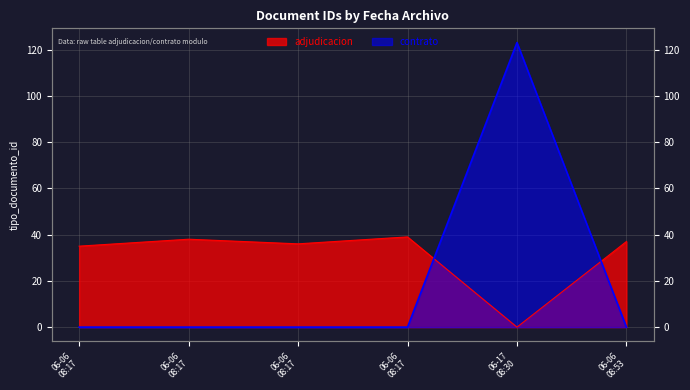

What is the greatest value displayed?

123